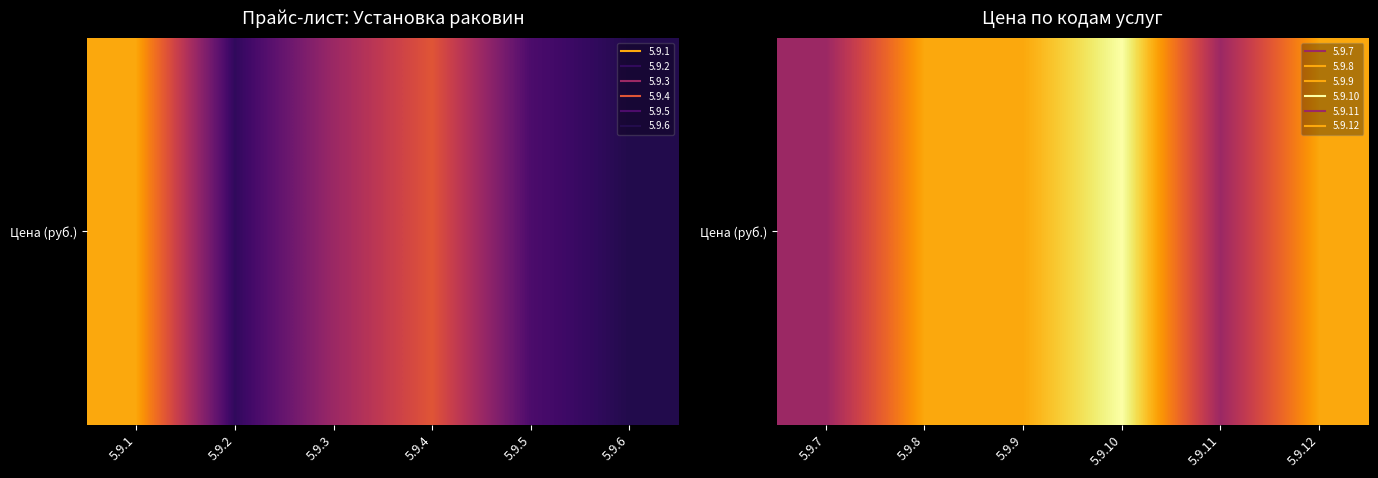

What is the change in value from 5.9.9 to 5.9.11?

-1200